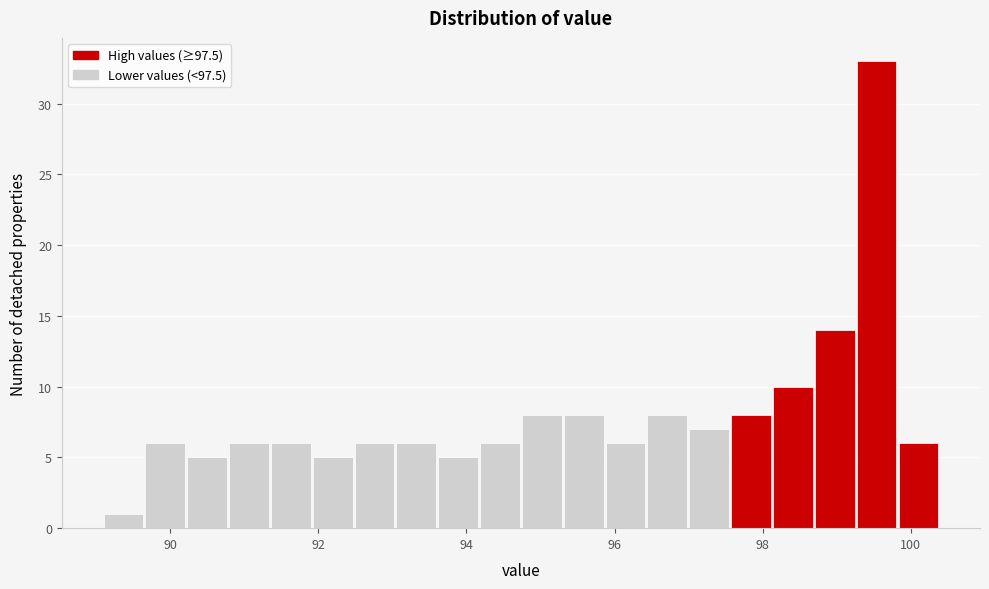

Read against the x-axis, roughly where is the centre of the tallest bar?

99.6